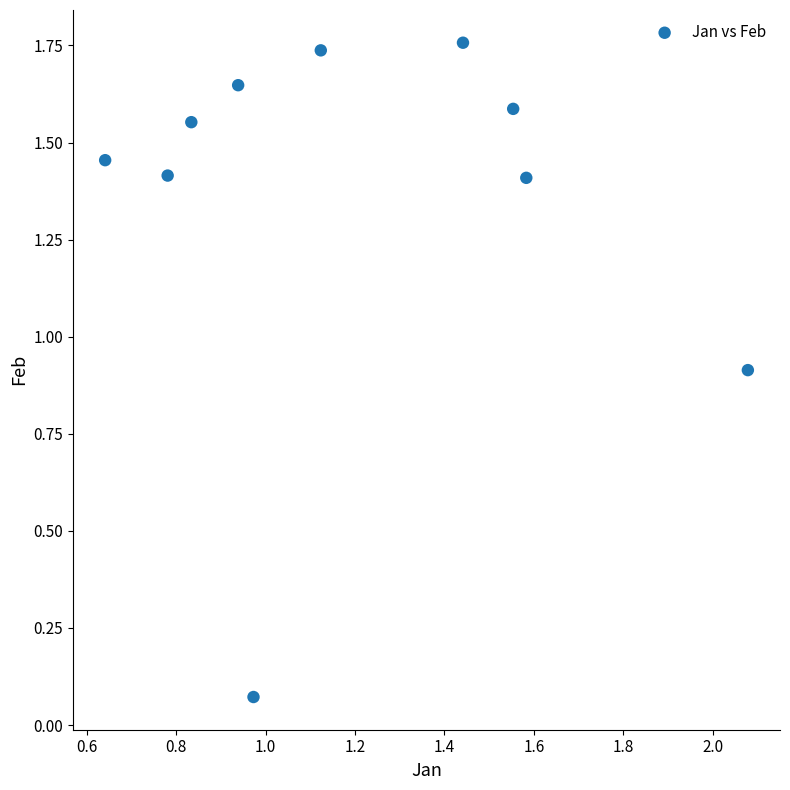

What is the average Y value?

1.4